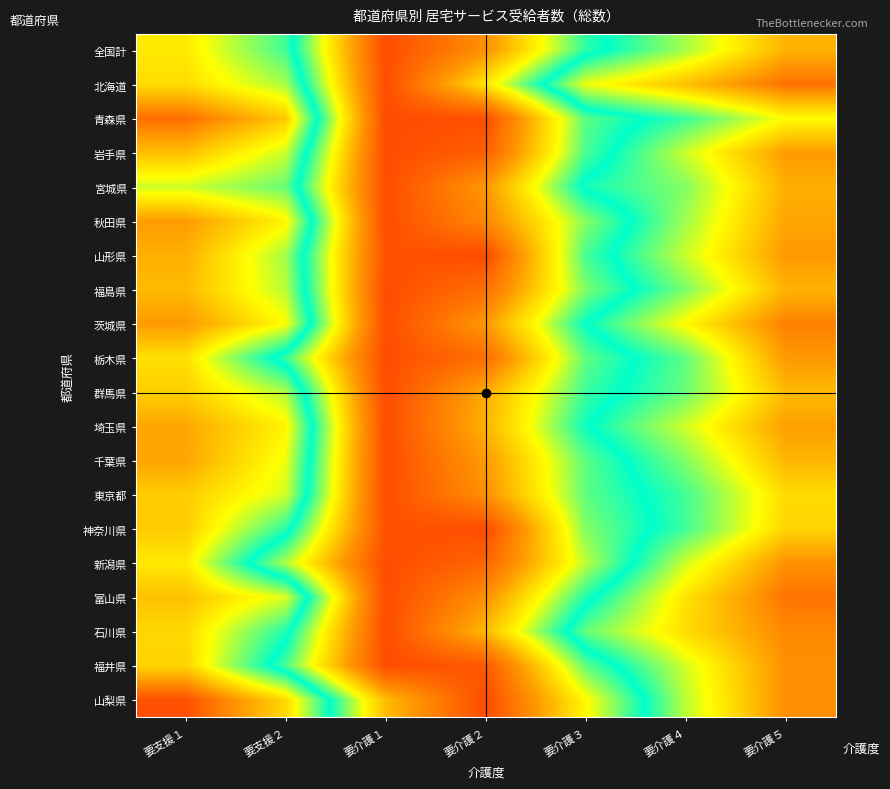

Which has a higher value, 要介護２ or 要介護１?

要介護１